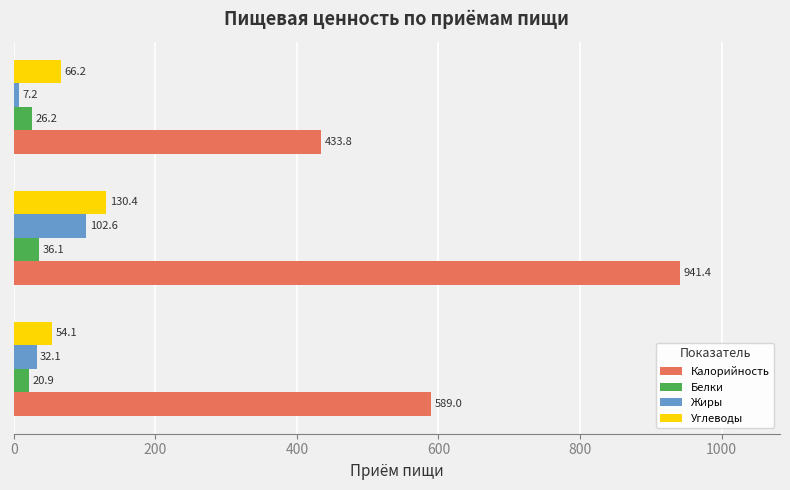

What is the sum of all Углеводы values?

250.7